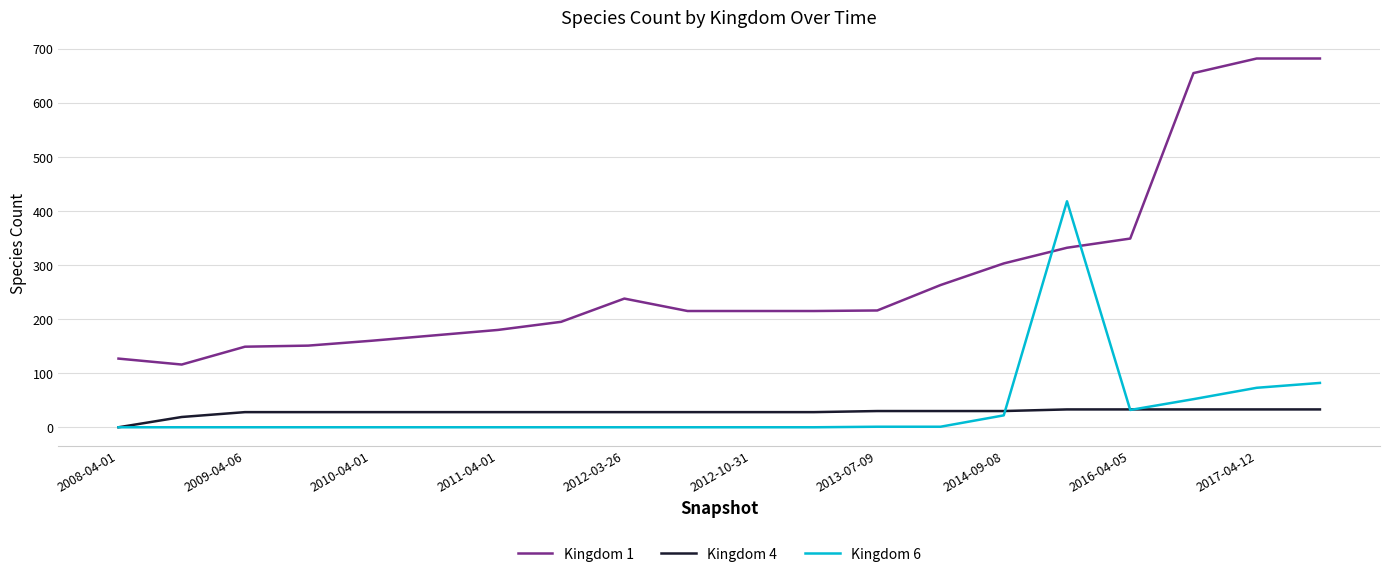

What is the maximum value shown in the chart?

682